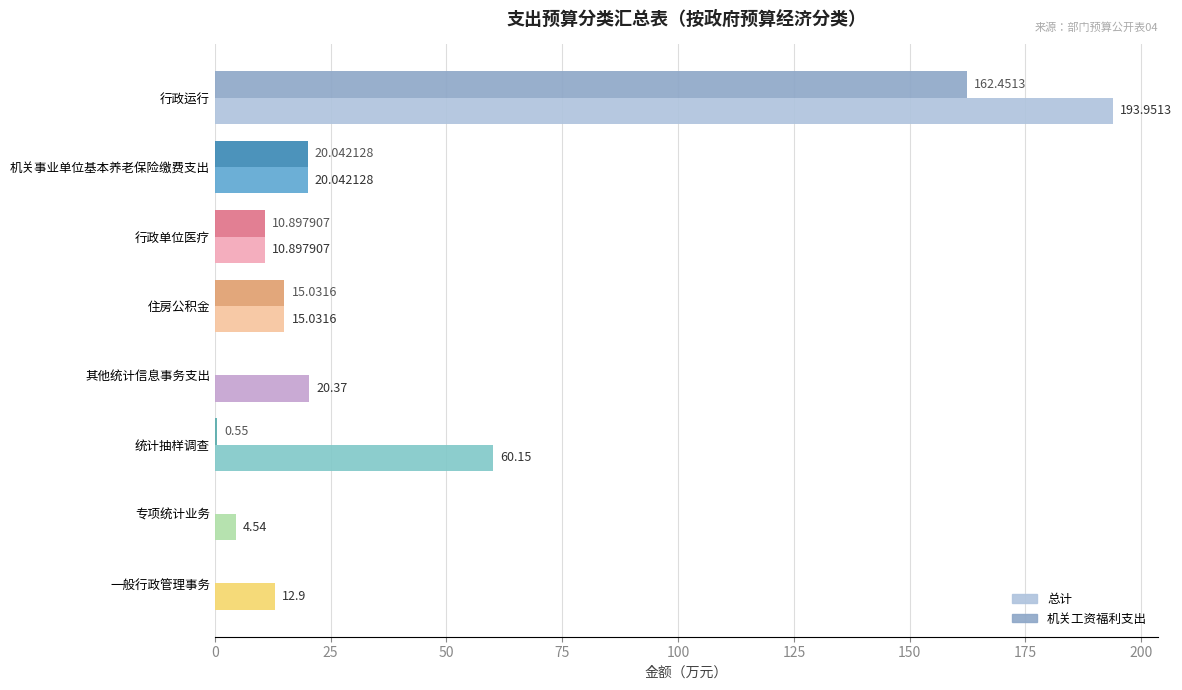

What is the total value across all series at 机关事业单位基本养老保险缴费支出?

40.1